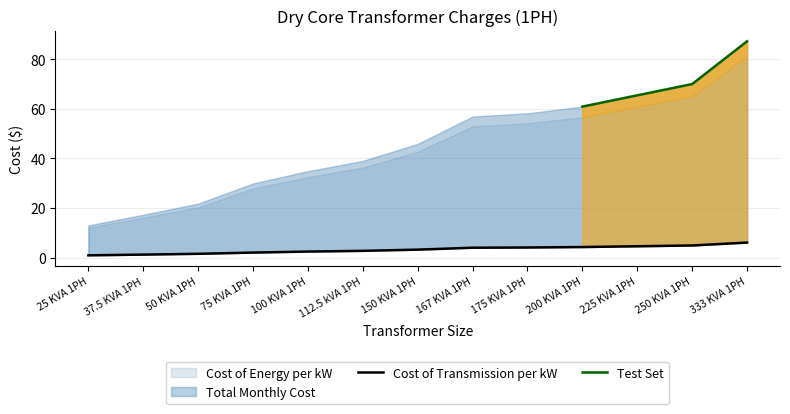

What is the difference between the Total Monthly Cost values at 150 KVA 1PH and 225 KVA 1PH?

19.6